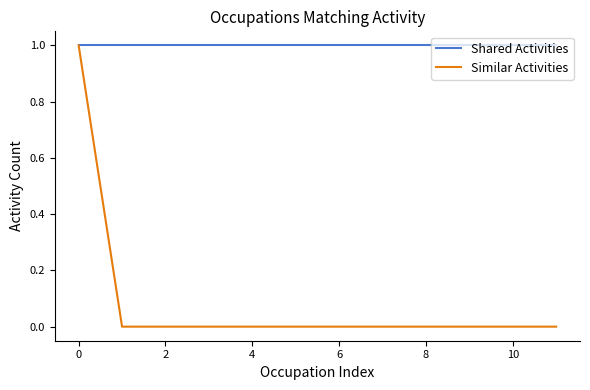

What is the sum of all Shared Activities values?

12